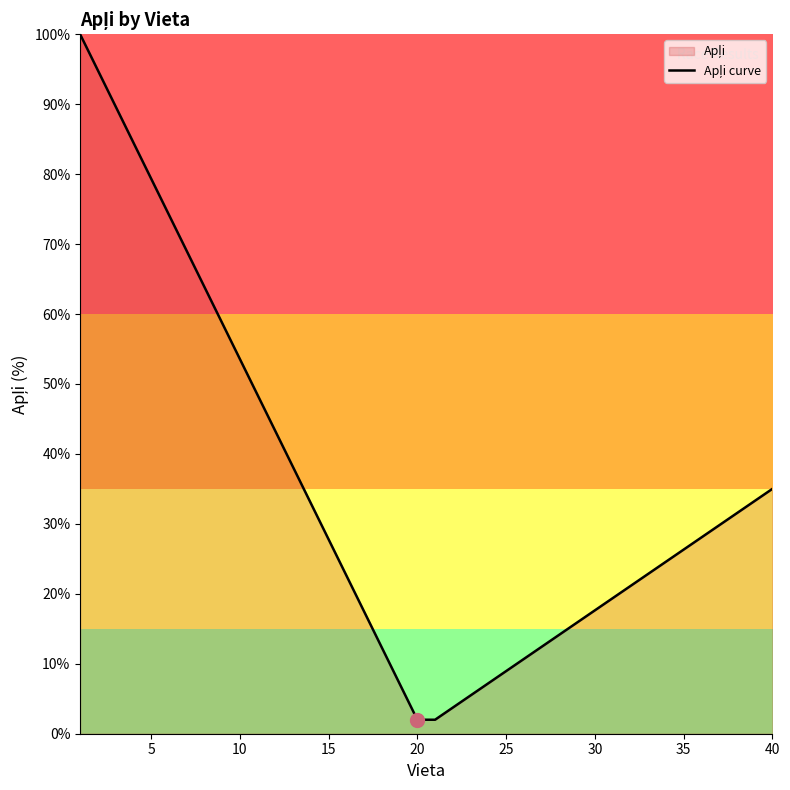

What is the difference between the maximum and minimum values?

98.0